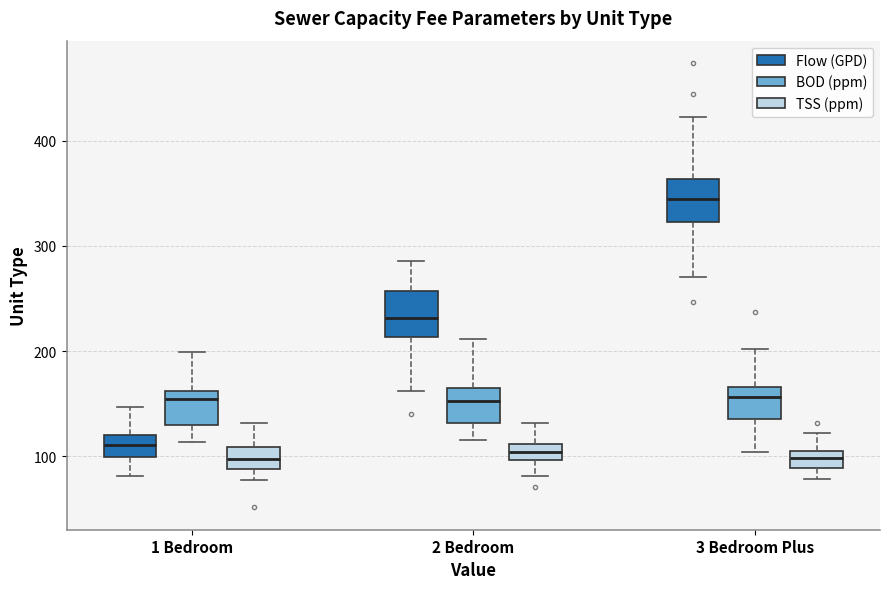

Reading left to right, transcribe this box plot: for each box, give where its median line is, the range the box spans, and where its two whiskers end, as read against the y-axis. The values are not printed on the chart, so give them approximately, as read against the axis.

1 Bedroom (Flow (GPD)): median 110, box 100 to 120, whiskers 80 to 150
1 Bedroom (BOD (ppm)): median 150, box 130 to 160, whiskers 110 to 200
1 Bedroom (TSS (ppm)): median 100, box 90 to 110, whiskers 80 to 130
2 Bedroom (Flow (GPD)): median 230, box 210 to 260, whiskers 160 to 290
2 Bedroom (BOD (ppm)): median 150, box 130 to 160, whiskers 120 to 210
2 Bedroom (TSS (ppm)): median 100 (inside the box), box 100 to 110, whiskers 80 to 130
3 Bedroom Plus (Flow (GPD)): median 340, box 320 to 360, whiskers 270 to 420
3 Bedroom Plus (BOD (ppm)): median 160, box 140 to 170, whiskers 100 to 200
3 Bedroom Plus (TSS (ppm)): median 100, box 90 to 110, whiskers 80 to 120